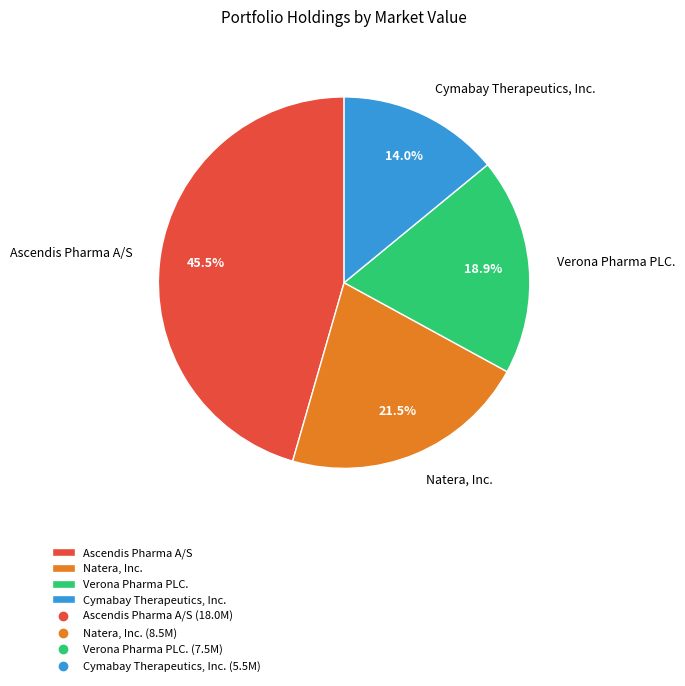

Combined, do Cymabay Therapeutics, Inc. and Natera, Inc. account for over 50%?

No